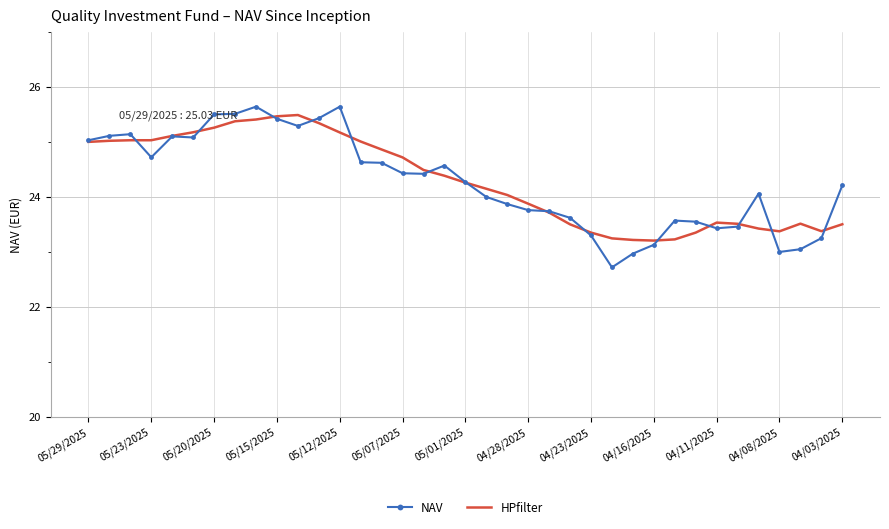

Which series has the largest range (max minus min)?

NAV